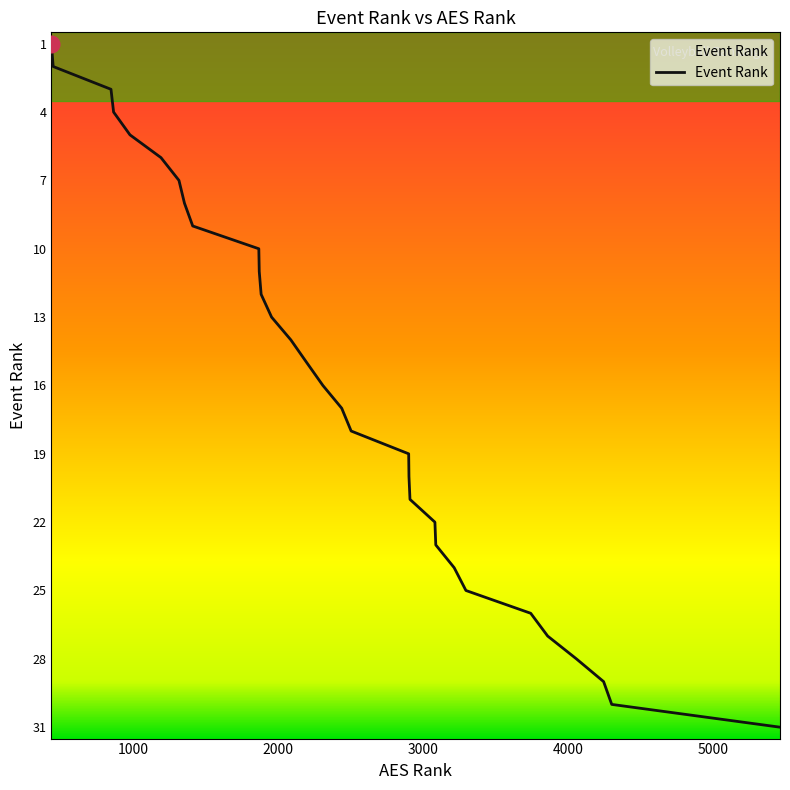

Is it true that the value at 3213 is 24?

True